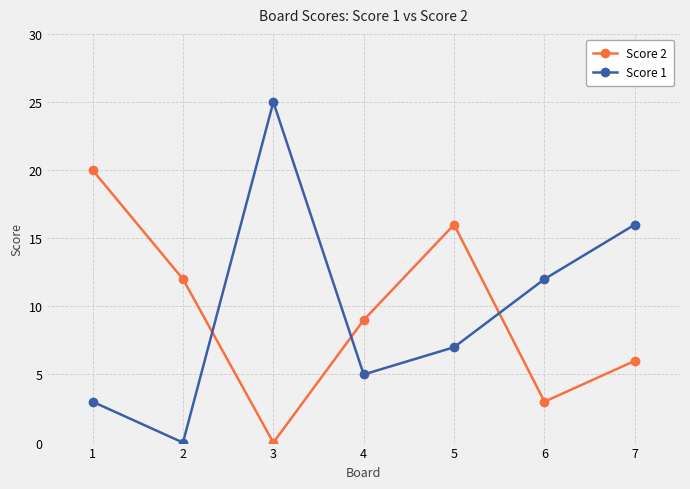

What is the value of the Score 1 point at the 5th from the left?

7